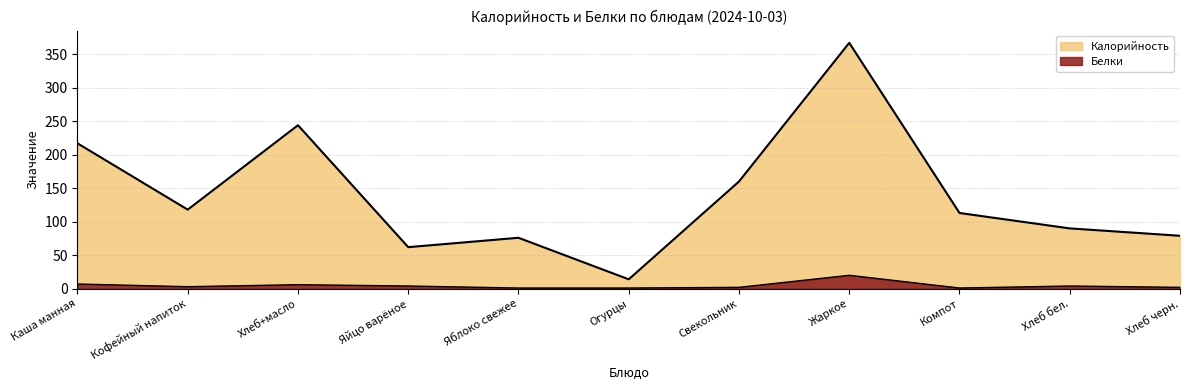

How many series are shown in this chart?

2